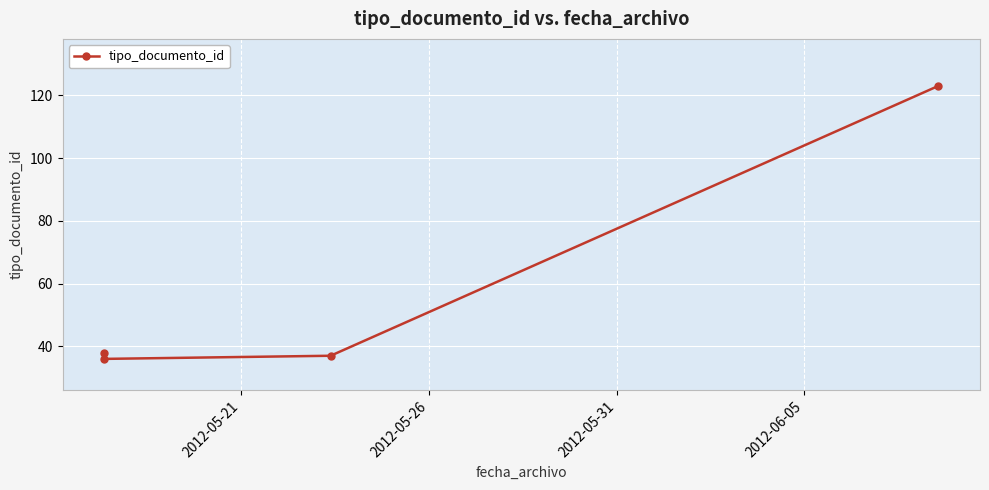

Count the number of data series in this chart.

1